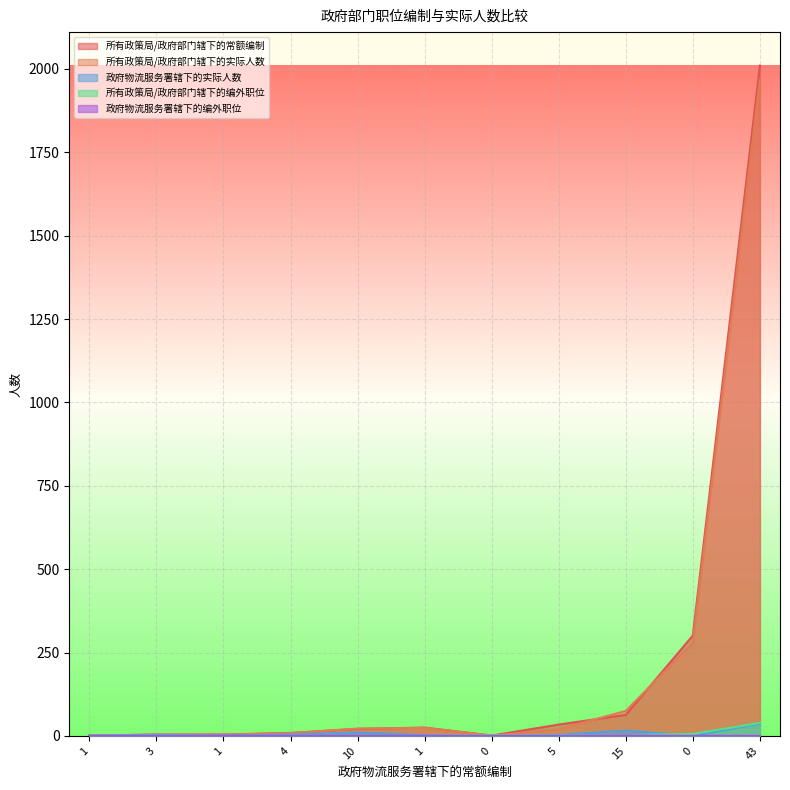

True or false: 政府物流服务署辖下的编外职位 has more than 0 interior local peaks.

True